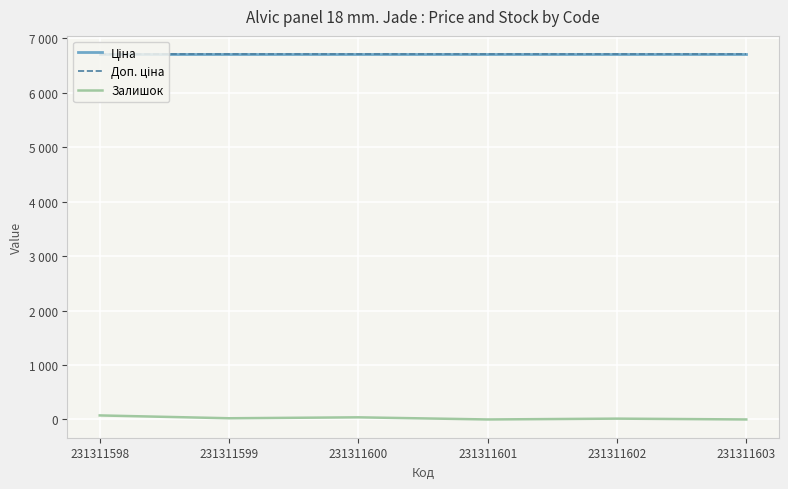

Does the chart display data point markers on the line(s)?

No